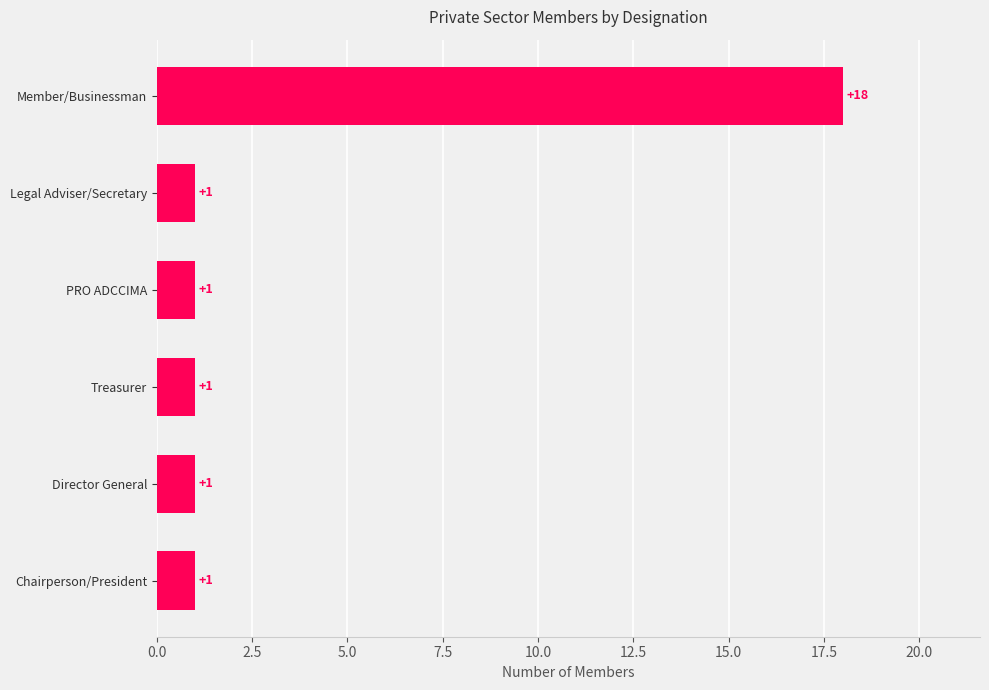

What is the greatest value displayed?

18